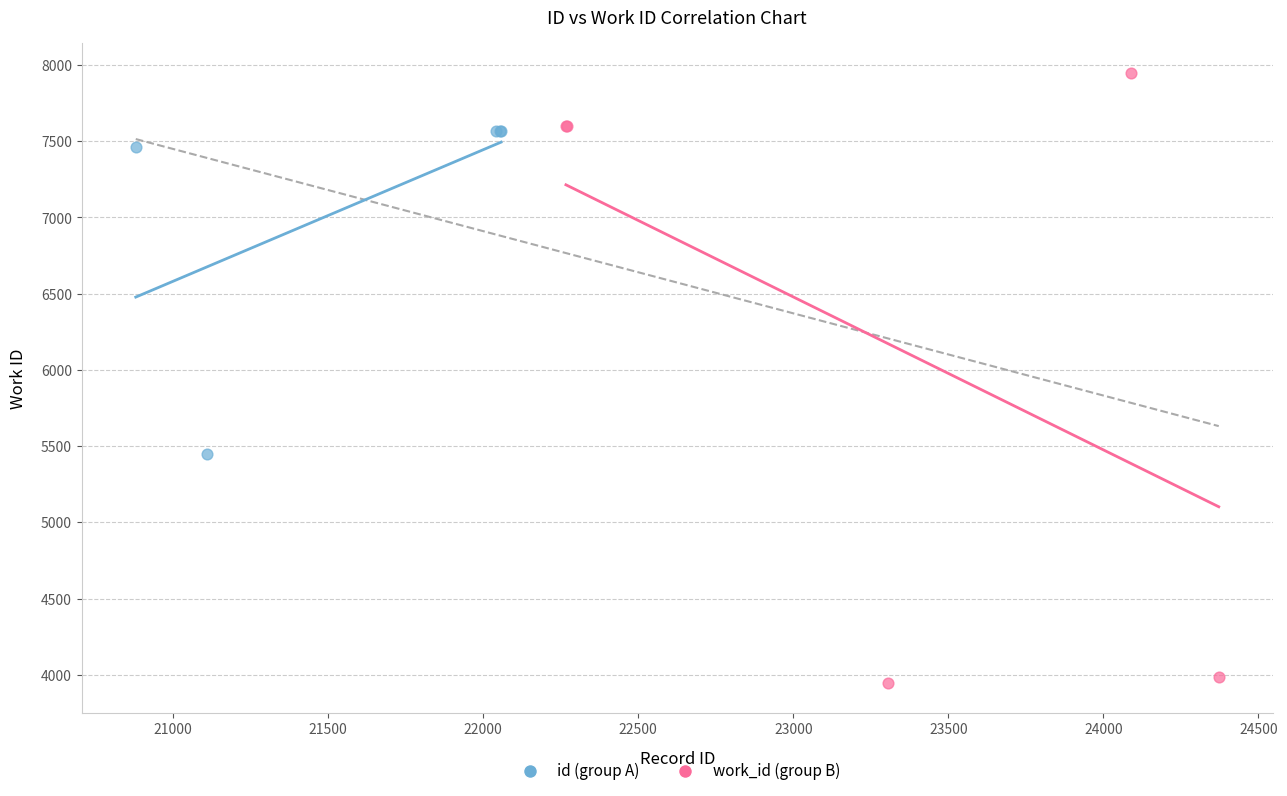

Which series contains the lowest Y value?

work_id (group B)